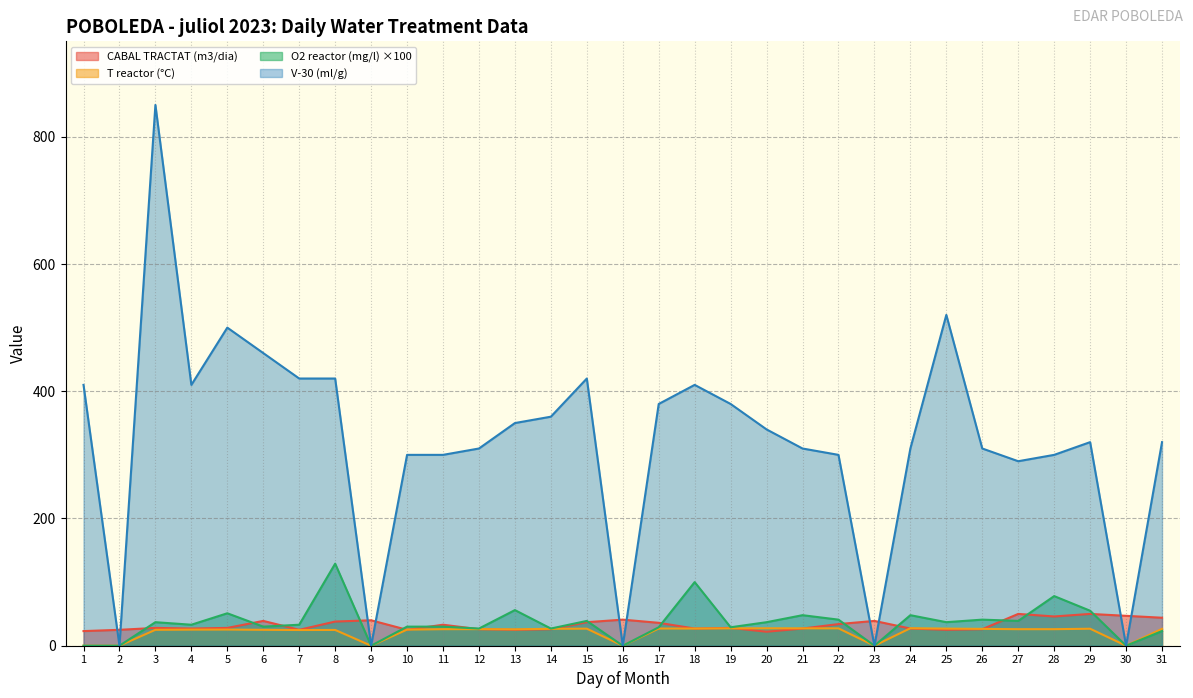

What is the value of the V-30 (ml/g) point at the 14th from the left?

360.0